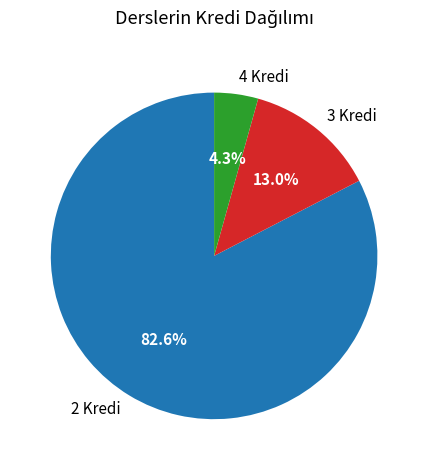

Does any single category account for the majority?

Yes